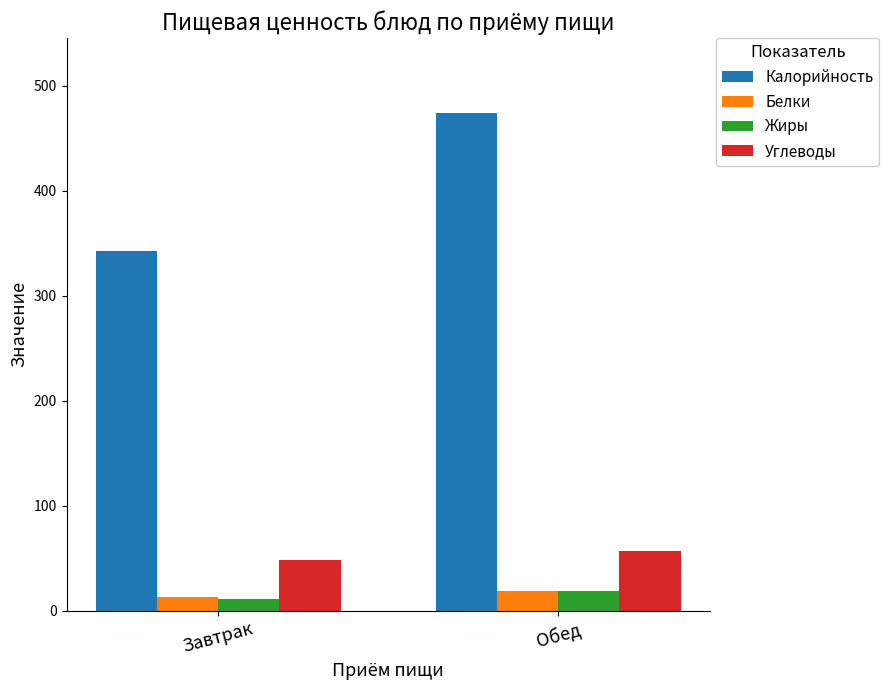

What is the value of the Жиры bar at the 2nd from the left?

19.1